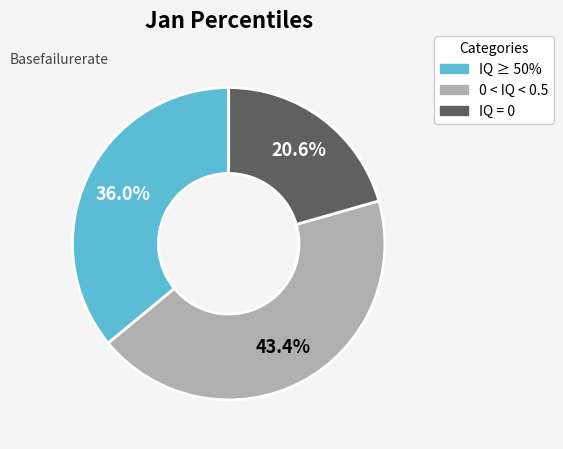

To the nearest percent, what is the difference between the largest and smallest slice percentages?

23%